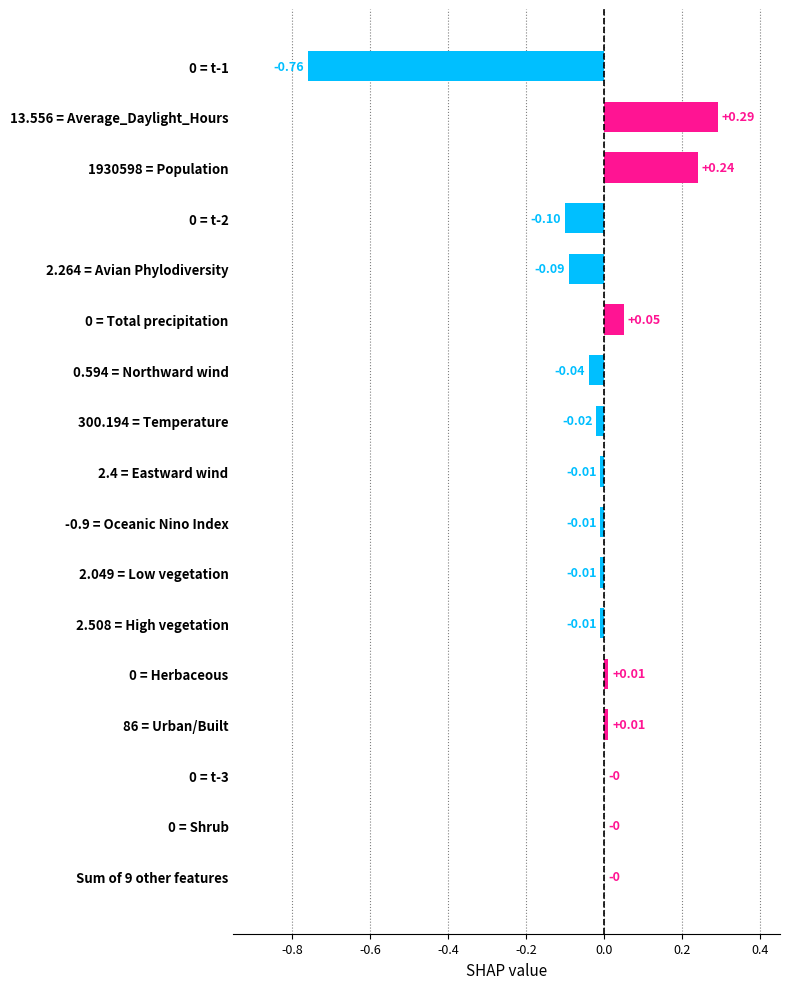

Which label corresponds to the largest value in the chart?

13.556 = Average_Daylight_Hours